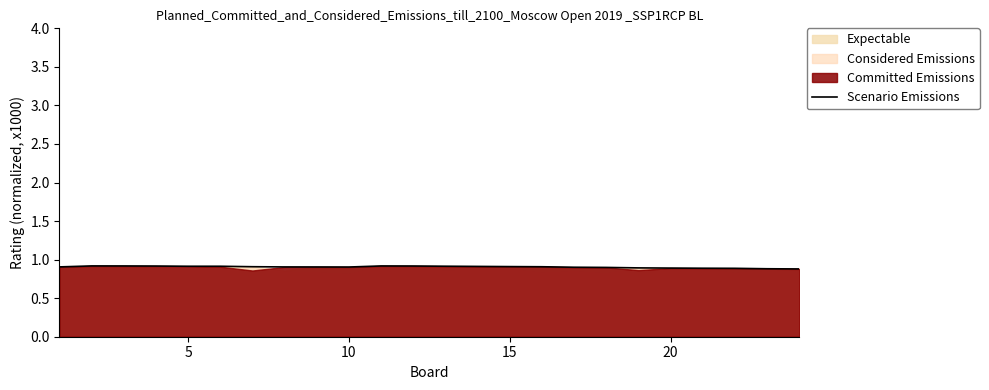

How many lines are shown in the chart?

1